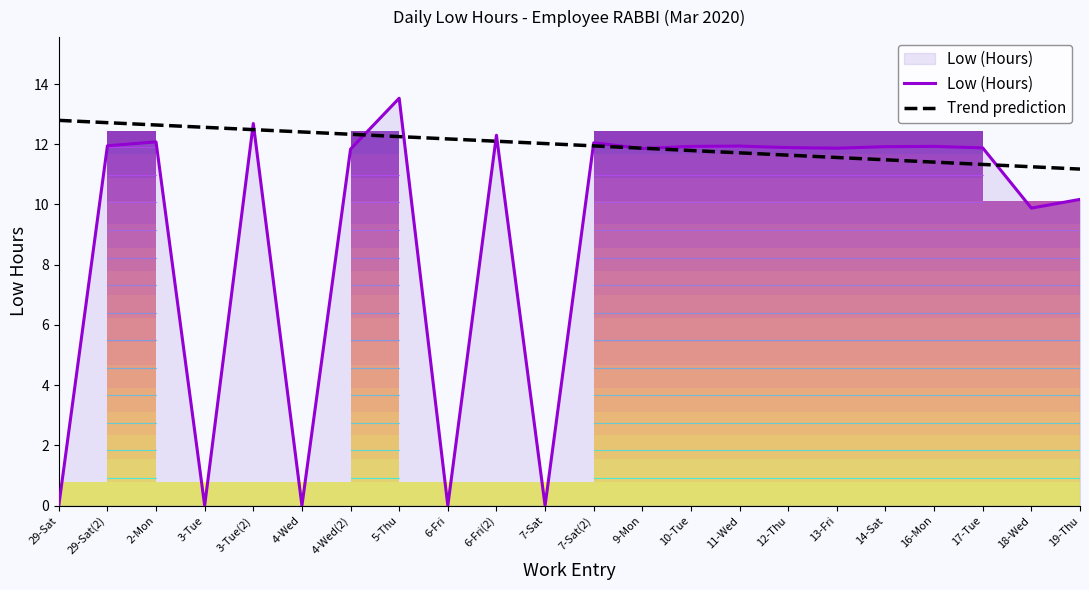

Which series has the widest spread of values?

Low (Hours)